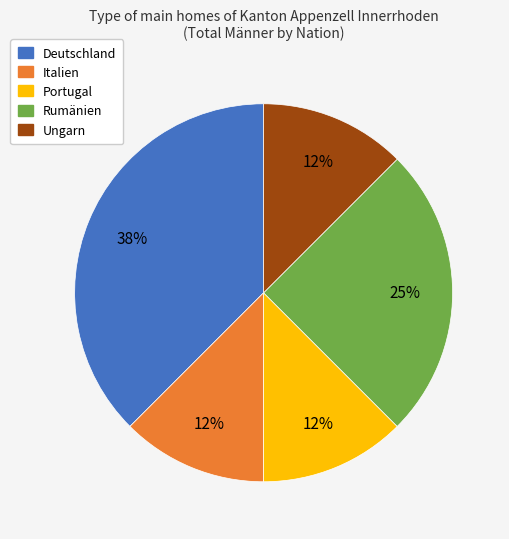

Count the number of slices in the pie.

5